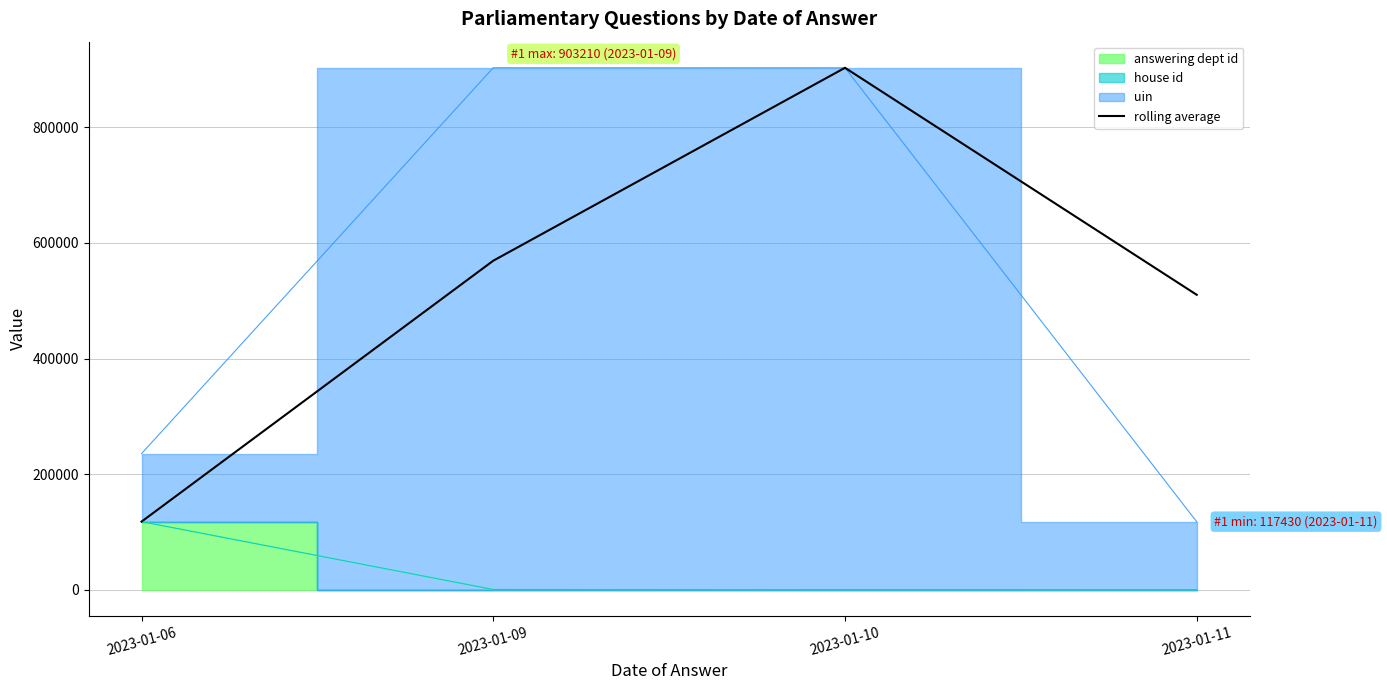

True or false: the data has more than 0 interior local peaks.

True